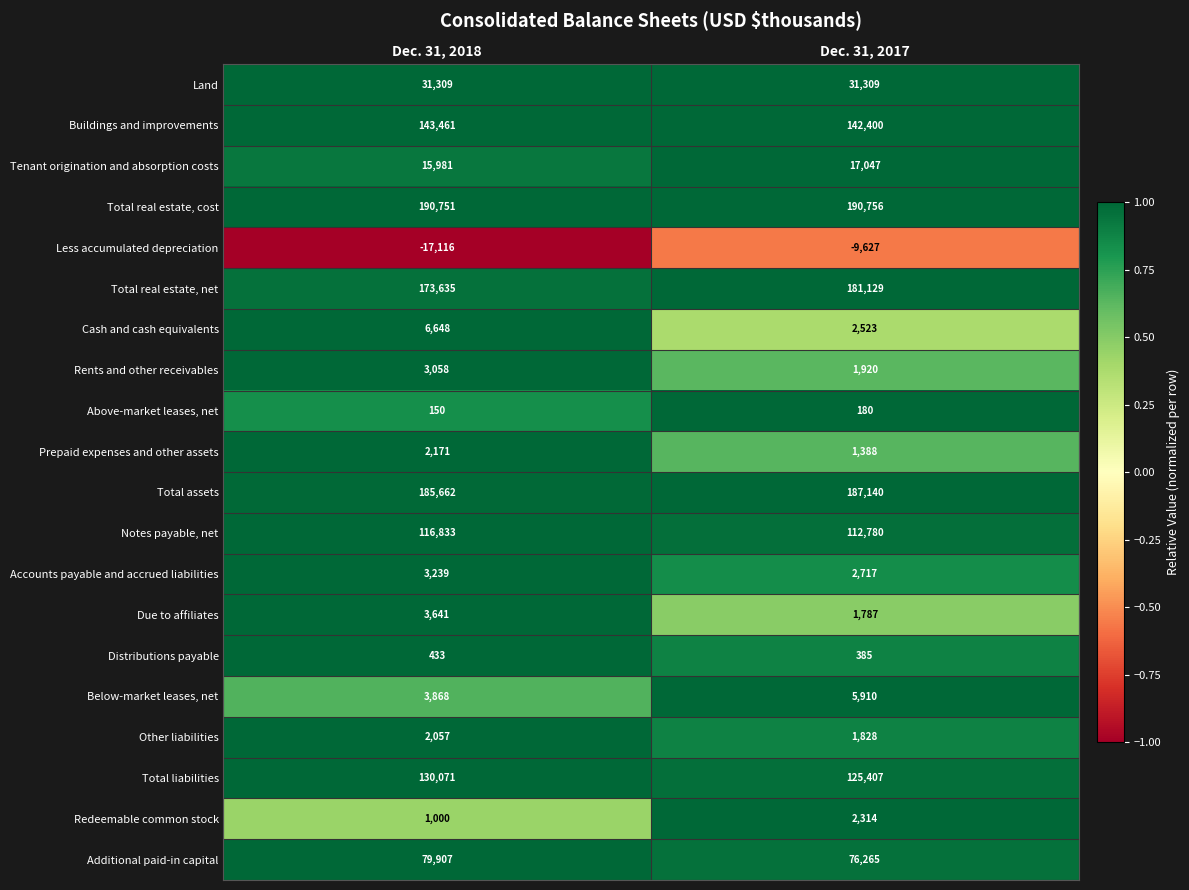

What is the spread (max minus min) of values at Dec. 31, 2018?

207867